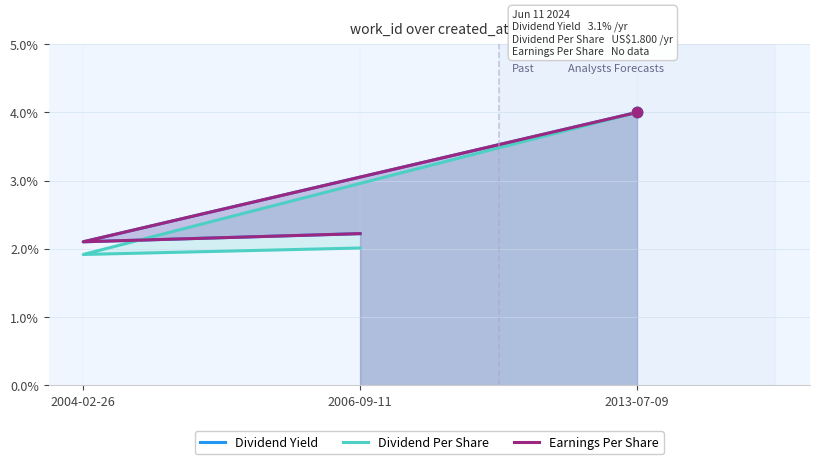

Is the value of Earnings Per Share at 2004-02-26 greater than the value of Dividend Per Share at 2004-02-26?

Yes